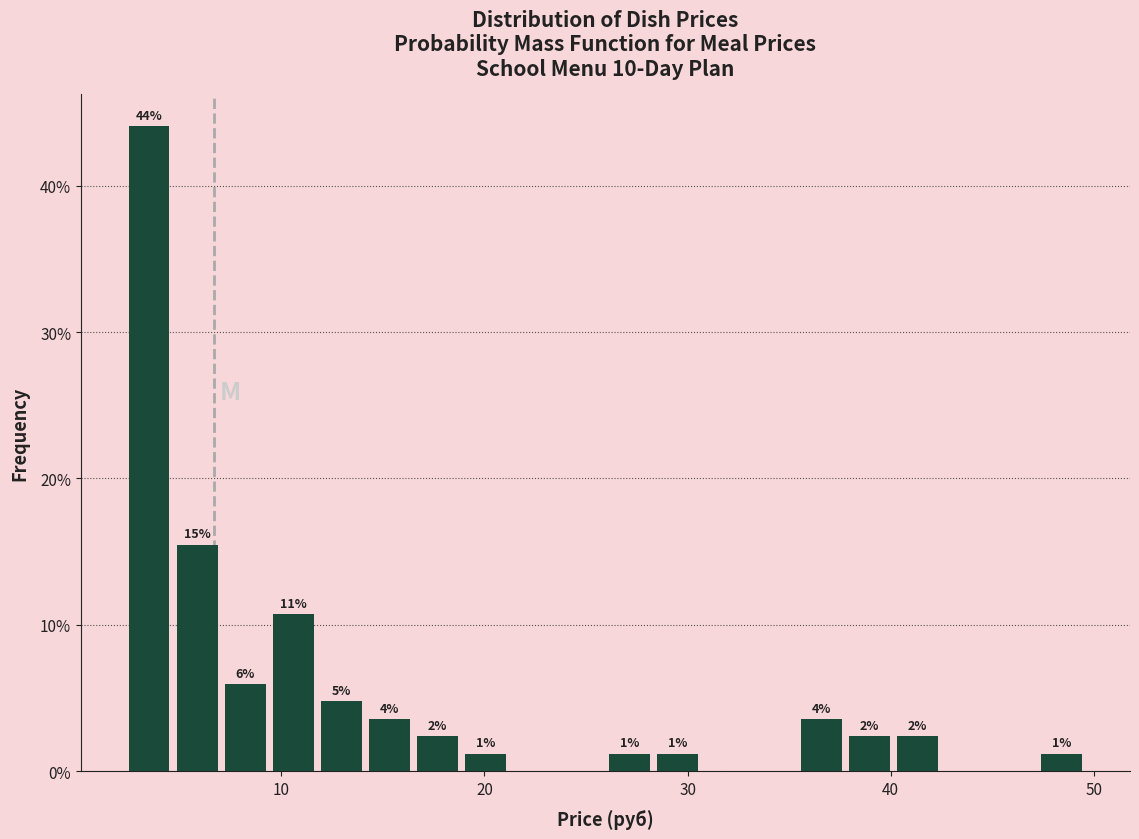

Around what value on the x-axis is the tallest bar? Give the approximate position of its centre, as read against the axis.

3